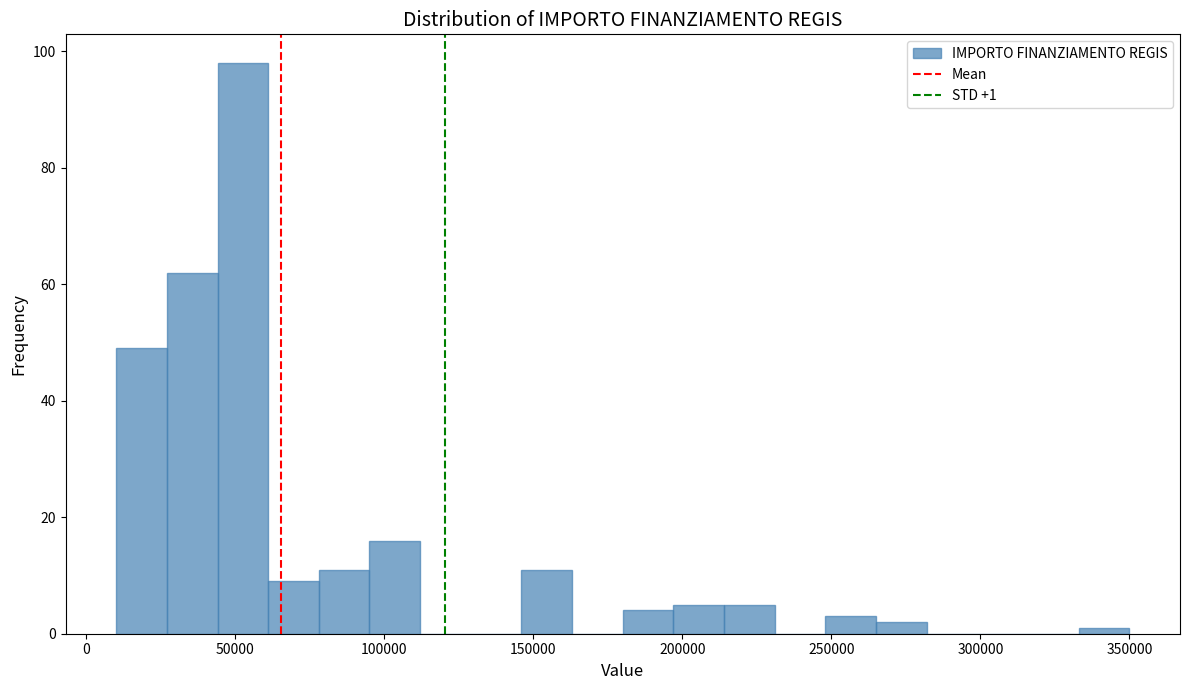

Read against the x-axis, roughly where is the centre of the tallest bar?

55000